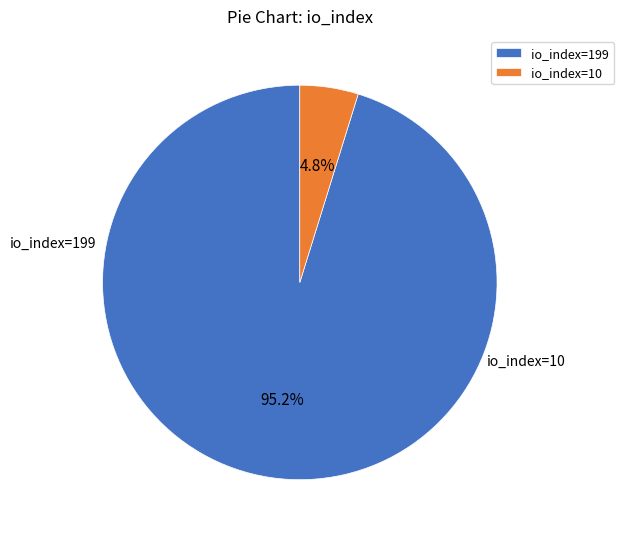

Rank the categories by value from lowest to highest.

io_index=10, io_index=199